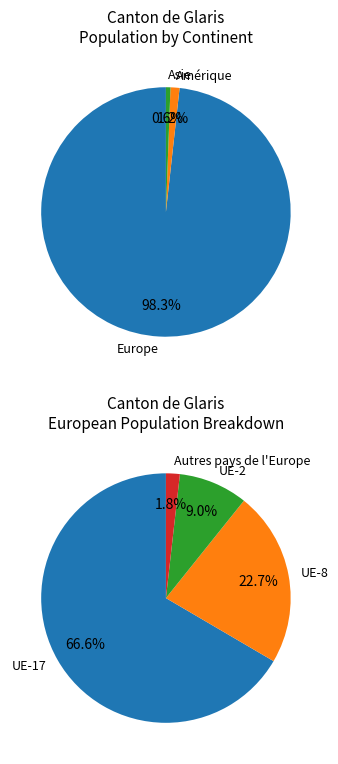

Does Europe account for over 50% of the chart?

Yes